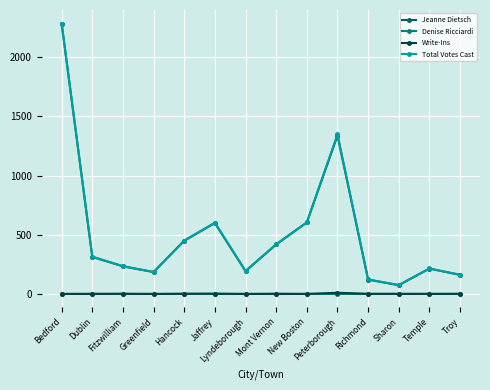

At which label is Total Votes Cast closest to 1179?

Peterborough